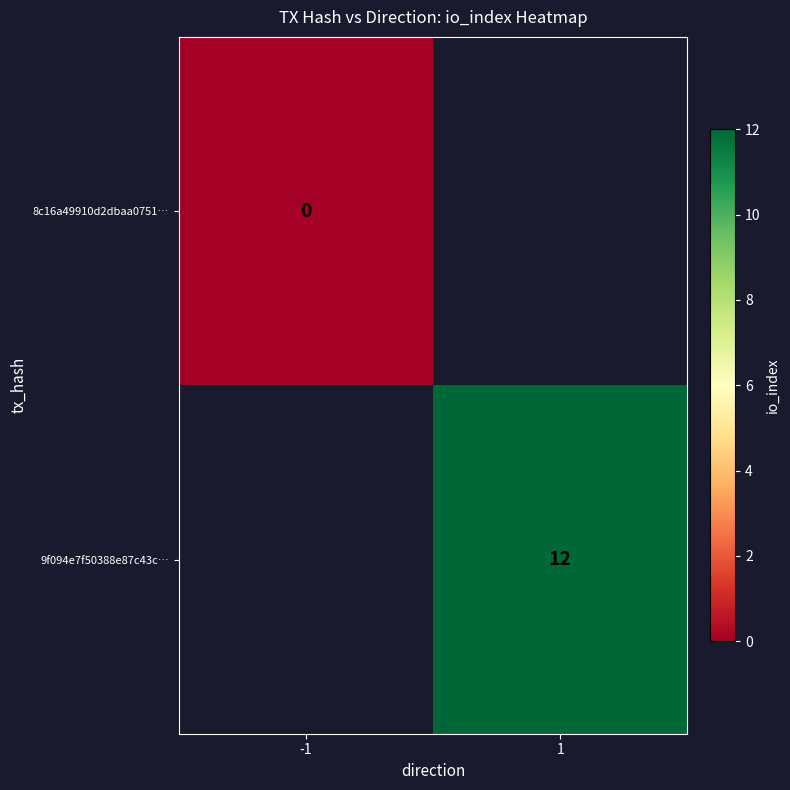

True or false: 9f094e7f50388e87c43c… has a value of 12 at 1.

True